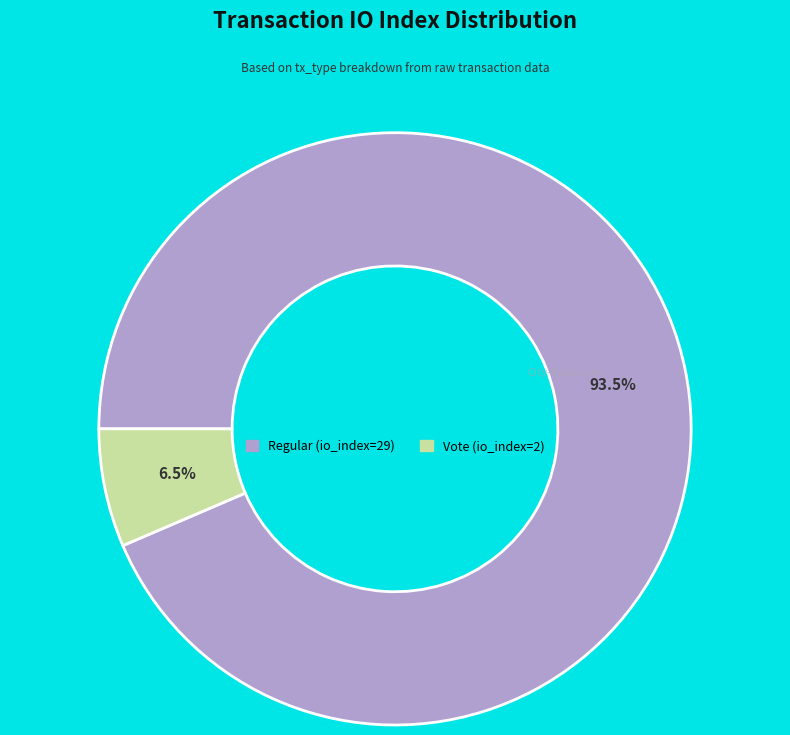

Rank the categories by value from highest to lowest.

Regular (io_index=29), Vote (io_index=2)